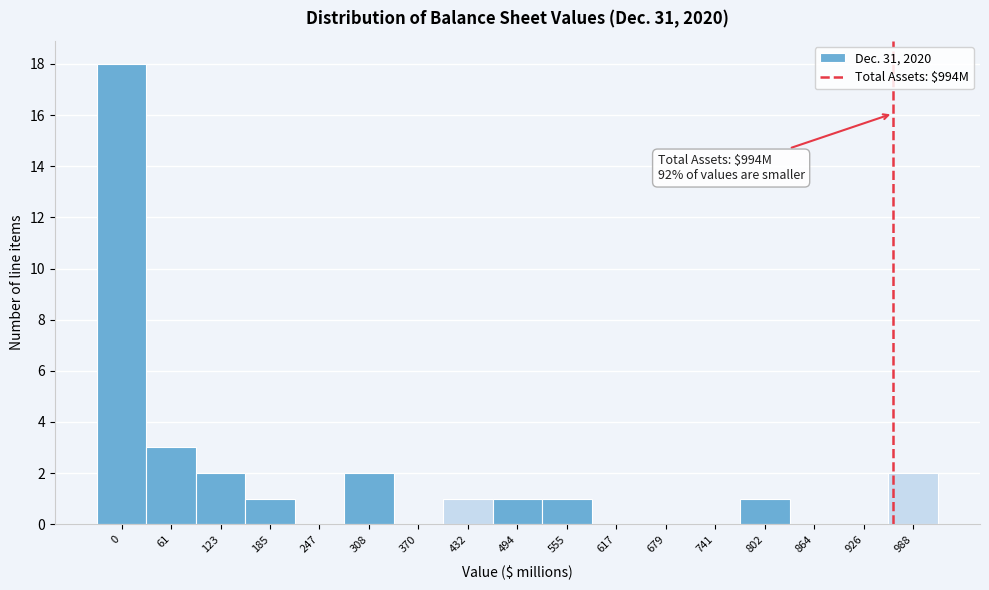

Reading right to left, list all the values displayed in this chart.

988=2	926=0	864=0	802=1	741=0	679=0	617=0	555=1	494=1	432=1	370=0	308=2	247=0	185=1	123=2	61=3	0=18